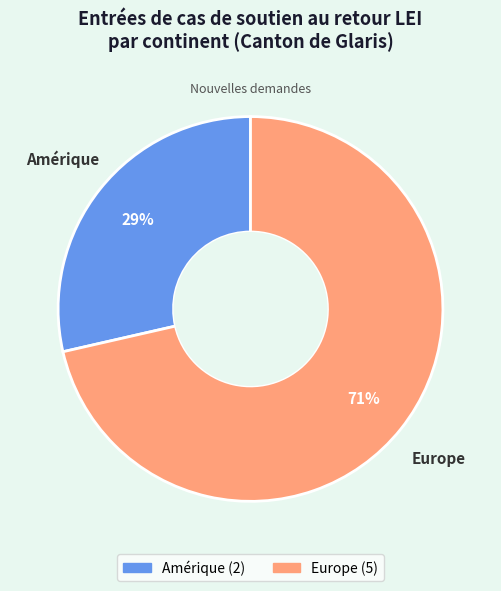

To the nearest percent, what portion does Europe represent?

71%